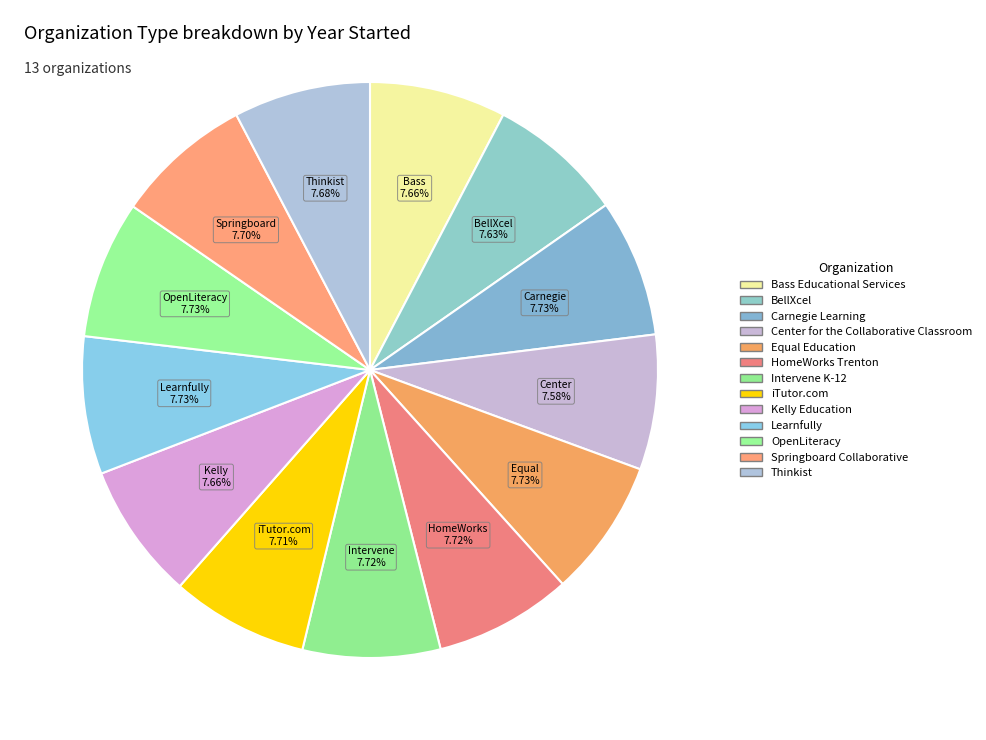

Count the number of slices in the pie.

13